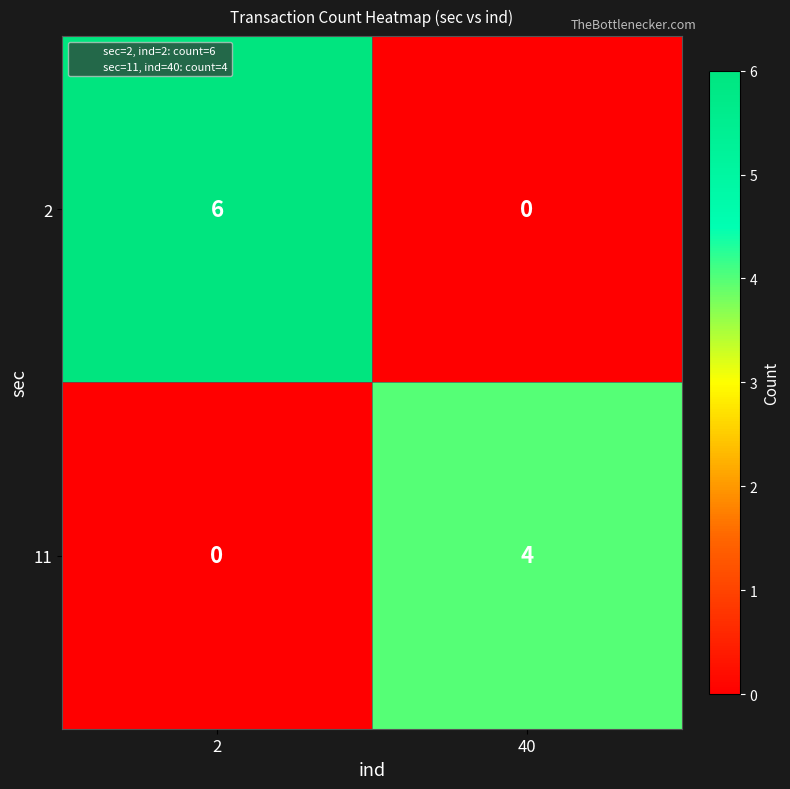

Count the number of categories in the chart.

2